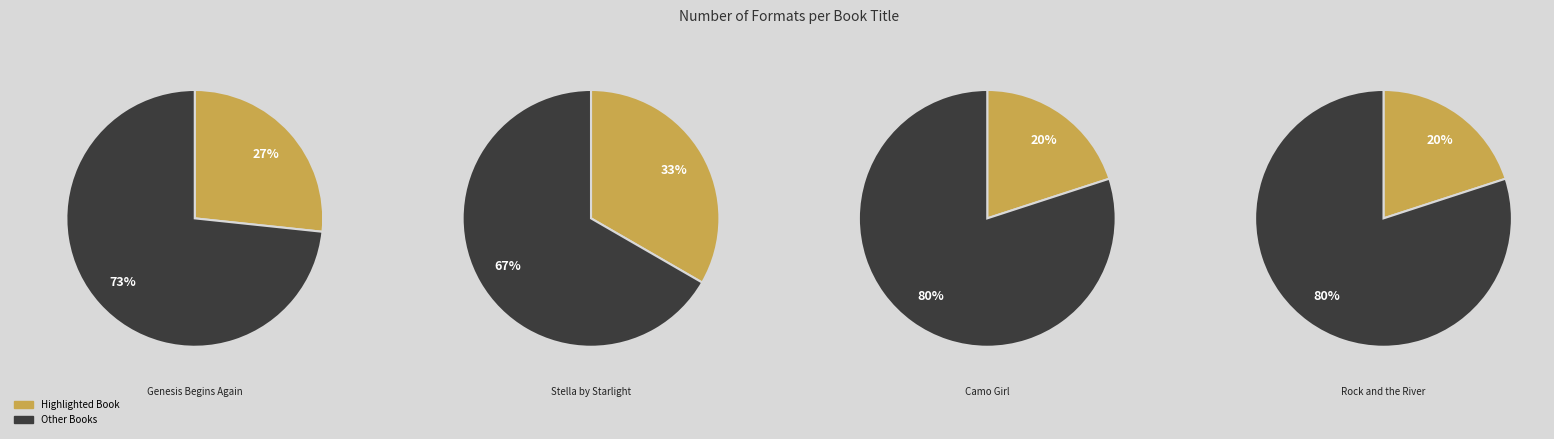

Does Genesis Begins Again represent more than half of the total?

No